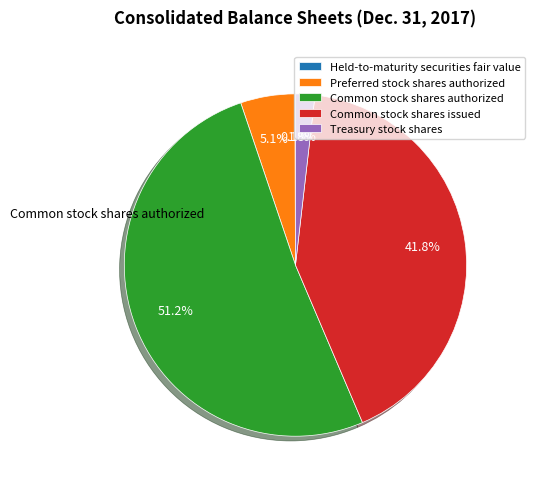

How much of the chart is everything except Preferred stock shares authorized?

94.9%